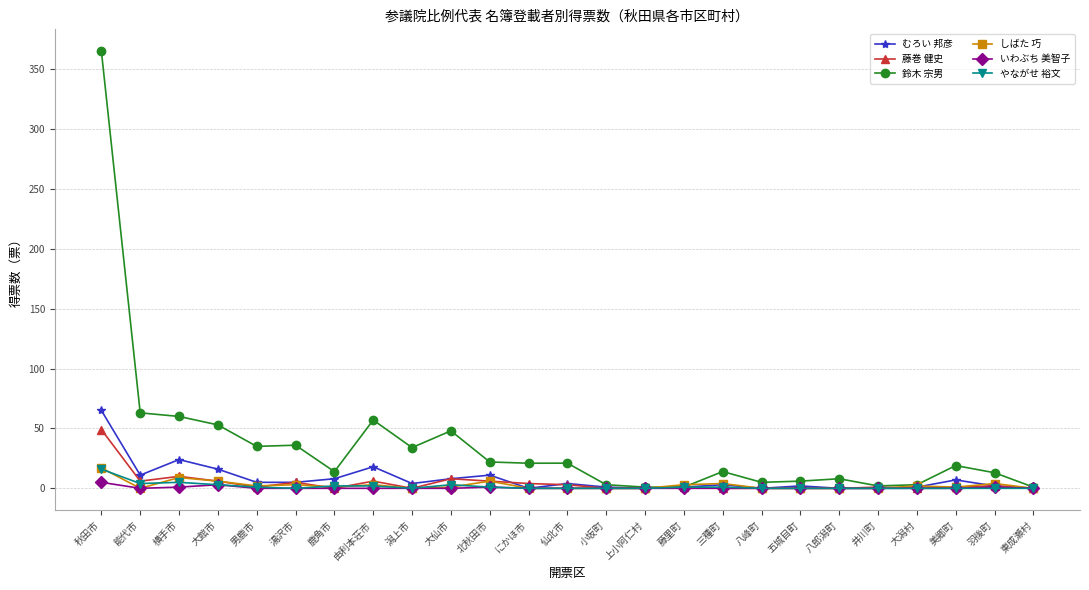

At which category is the sum across all series the highest?

秋田市